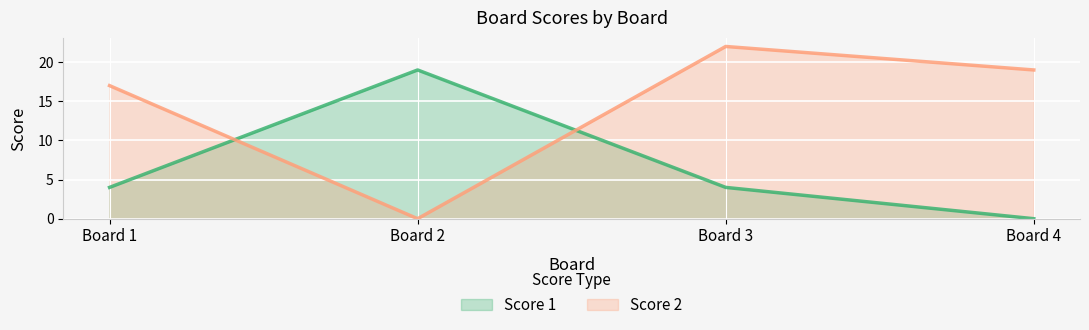

How many categories are shown in the chart?

4